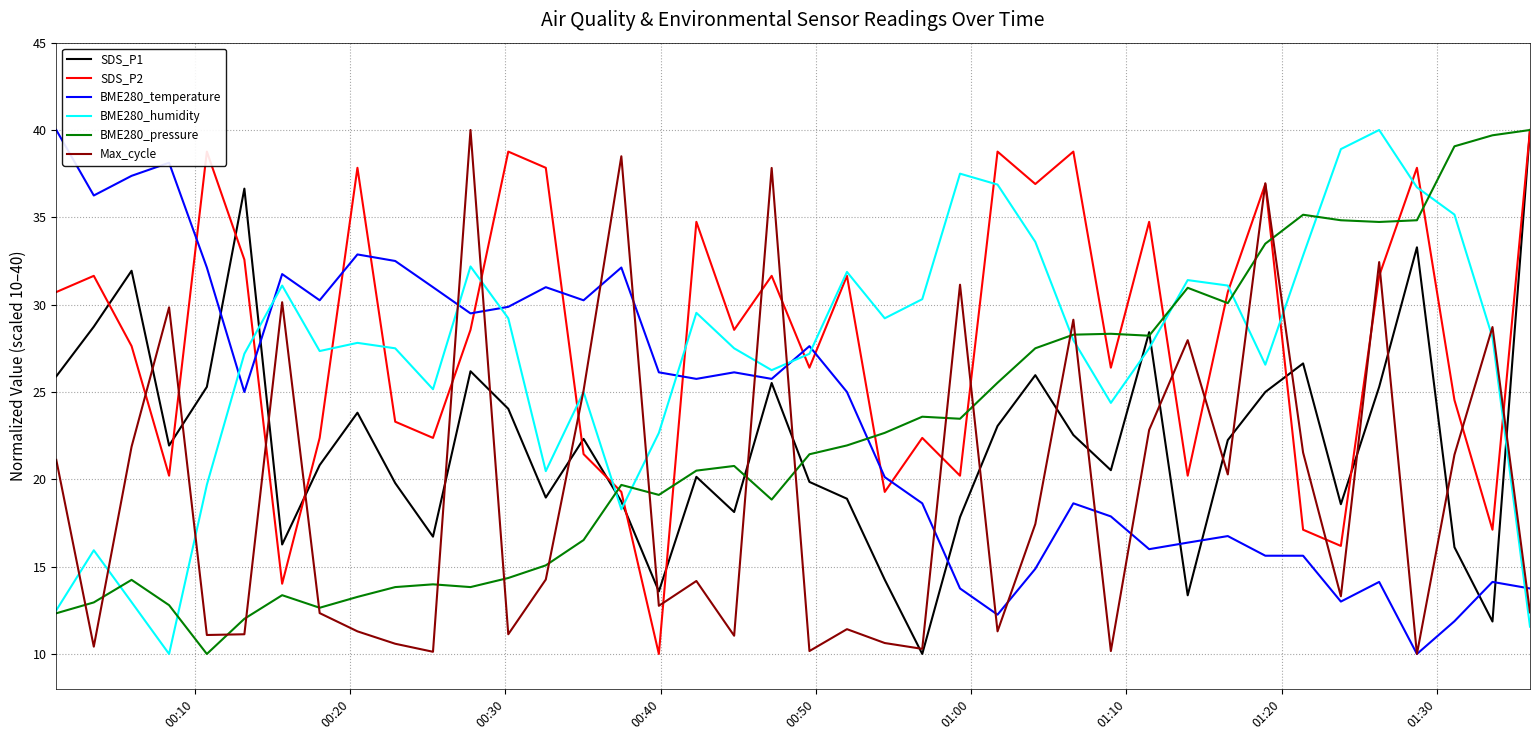

What is the maximum value shown in the chart?

40.0